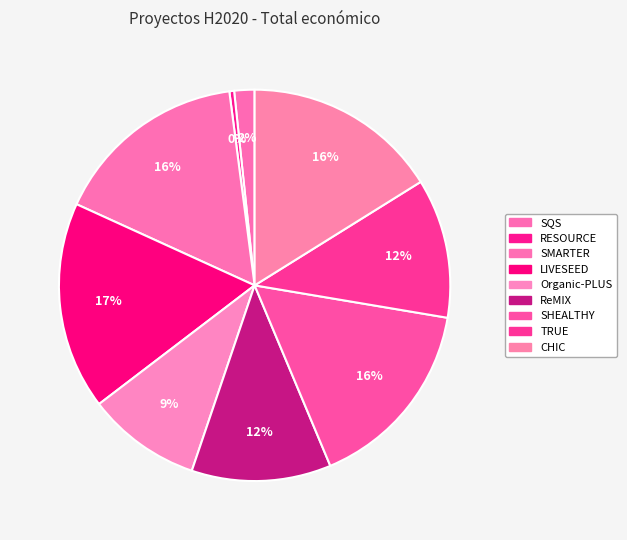

How many segments does this pie chart have?

9